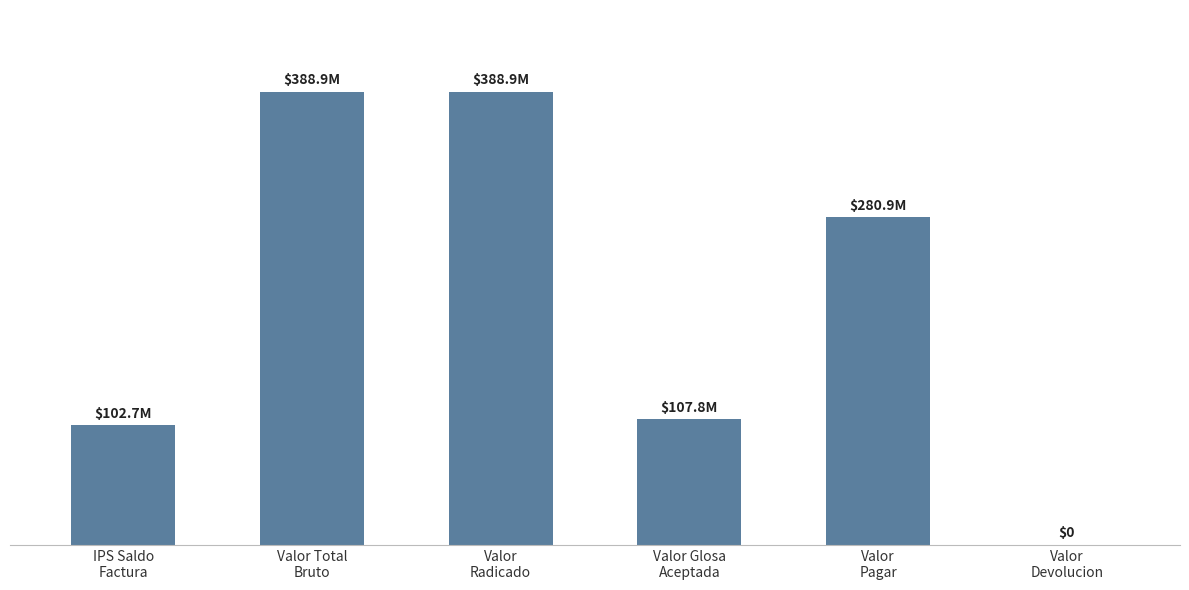

Are the bars horizontal?

No